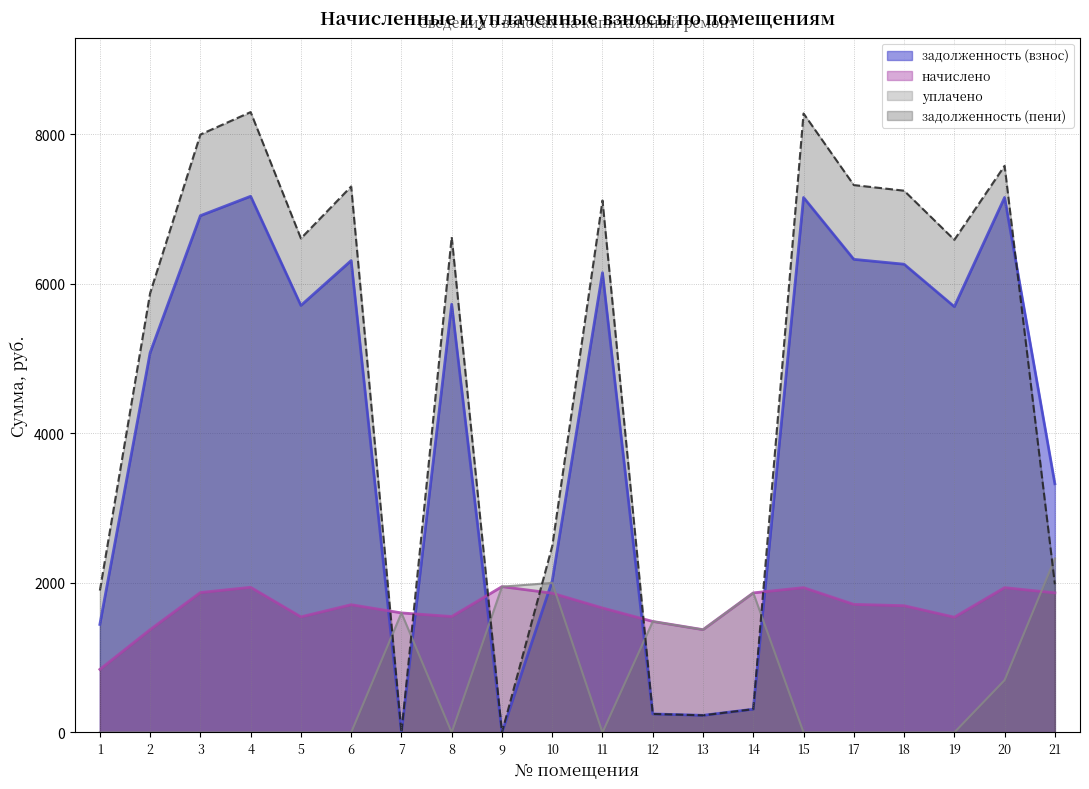

Is it true that задолженность (пени) equals 2810.8 at 1?

False